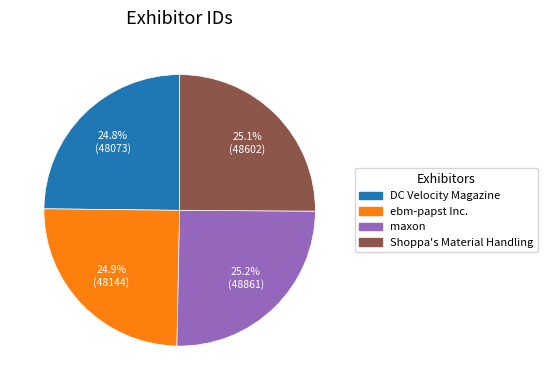

To the nearest percent, what is the combined percentage of maxon and Shoppa's Material Handling?

50%